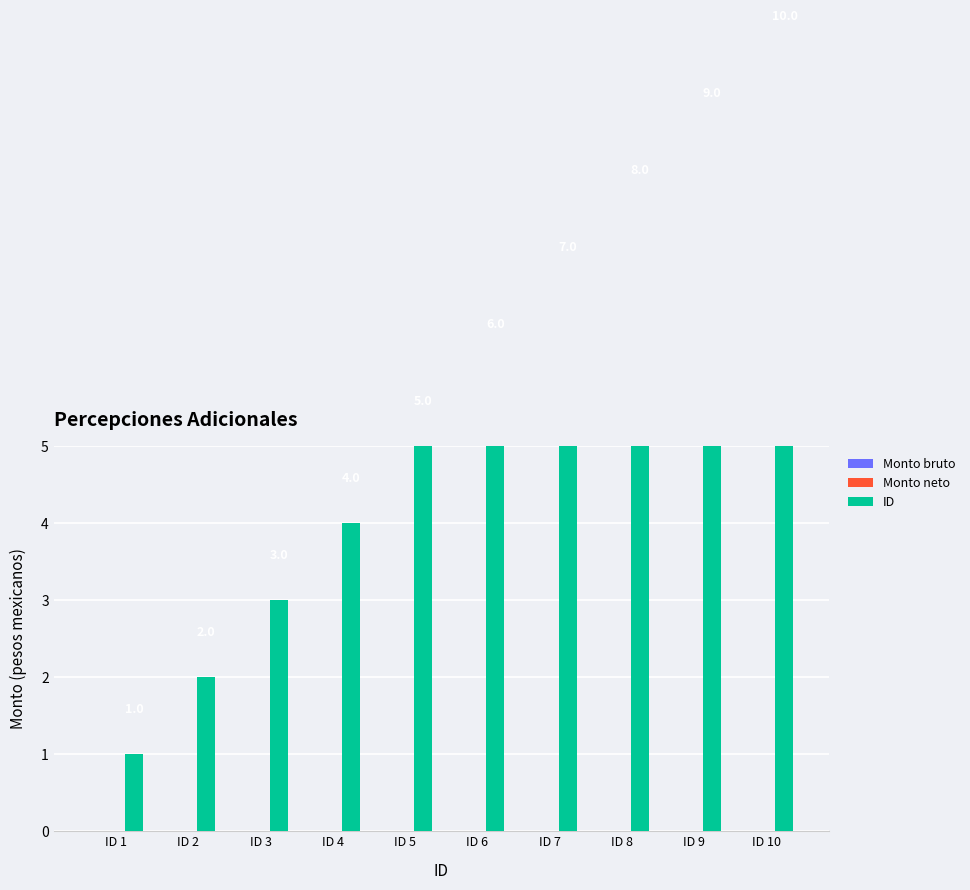

Reading right to left, extract all data points from this chart.

Monto bruto: 0	0	0	0	0	0	0	0	0	0
Monto neto: 0	0	0	0	0	0	0	0	0	0
ID: 10	9	8	7	6	5	4	3	2	1